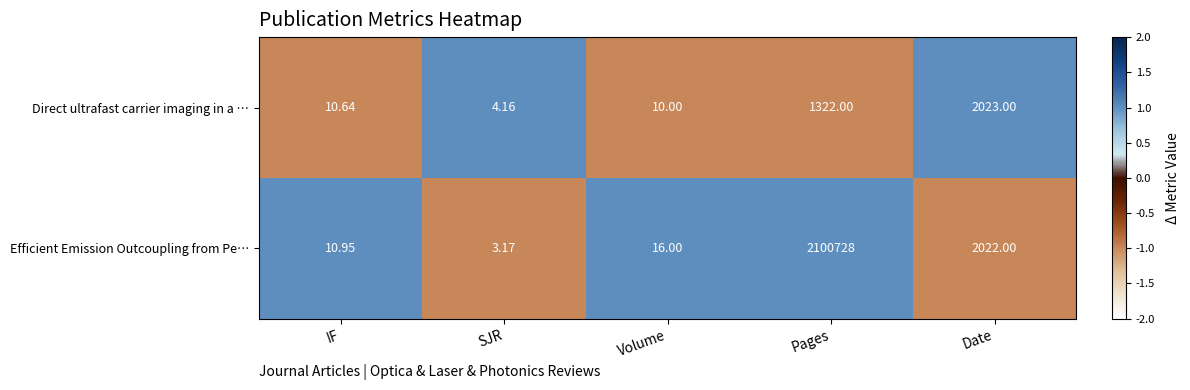

At which label does Direct ultrafast carrier imaging in a … reach its peak?

Date